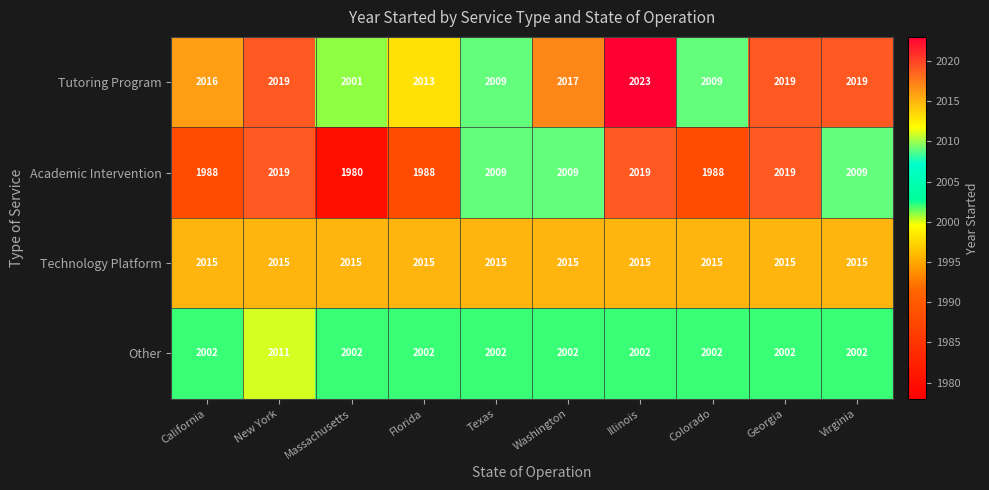

Which series has the largest total across all categories?

Technology Platform